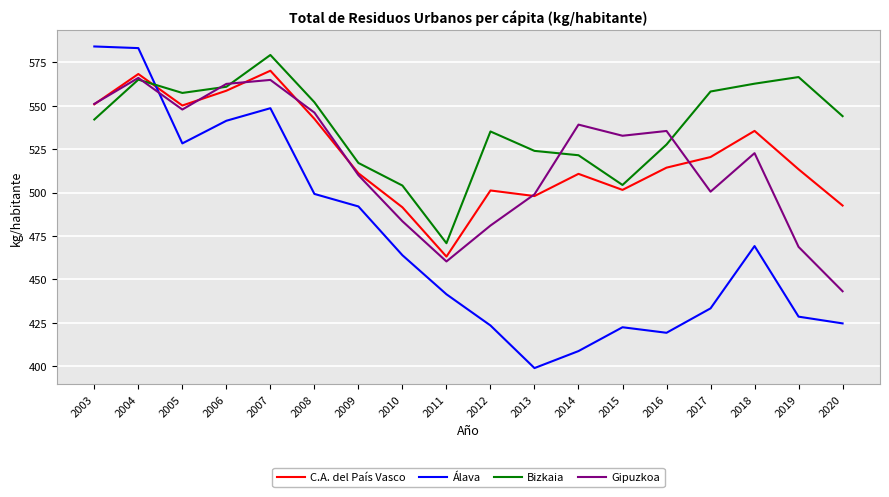

Which series changed the most between 2004 and 2014?

Álava